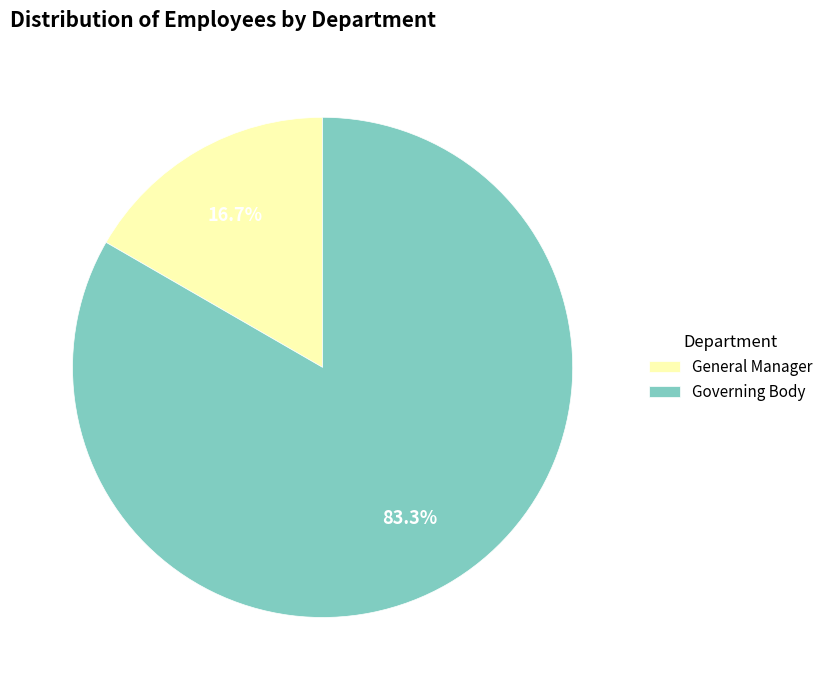

Combined, do General Manager and Governing Body account for over 50%?

Yes